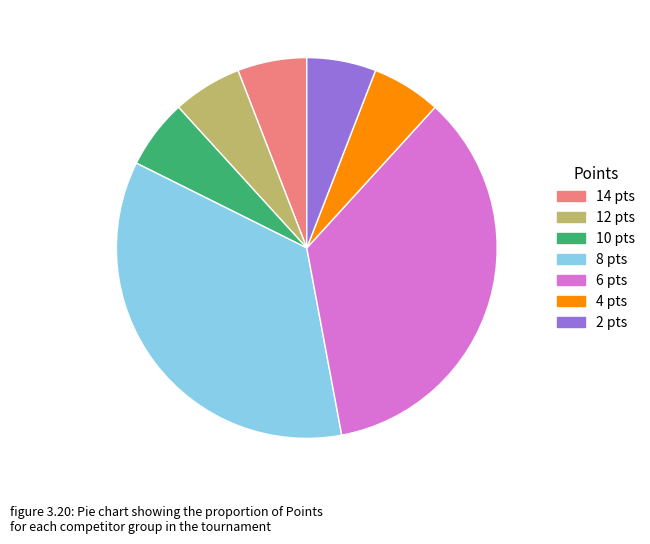

Count the number of slices in the pie.

7